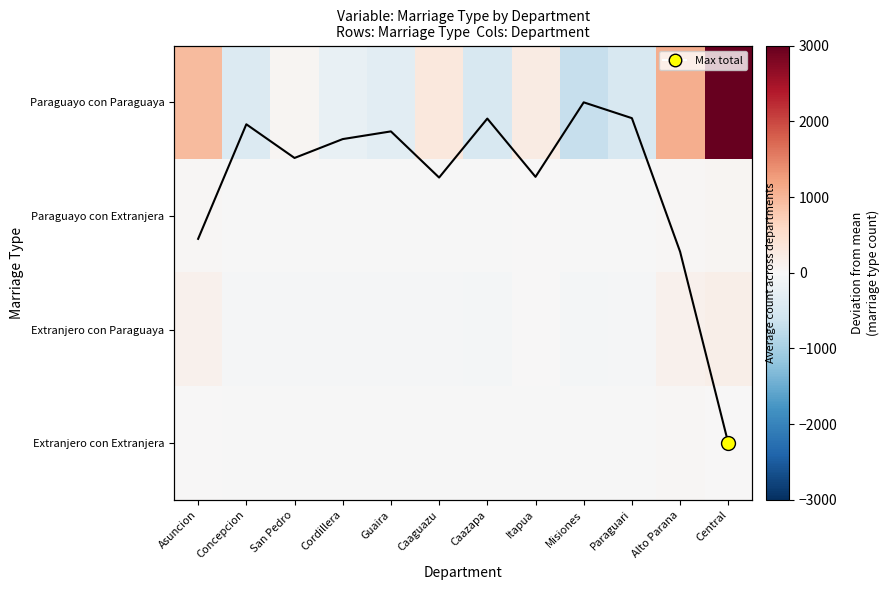

Which series has the largest range (max minus min)?

Paraguayo con Paraguaya